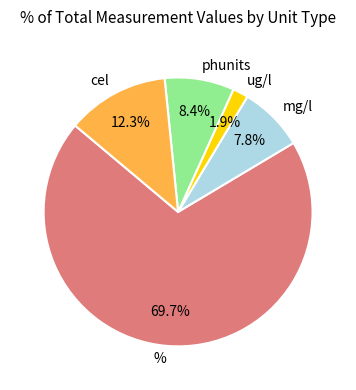

Count the number of slices in the pie.

5